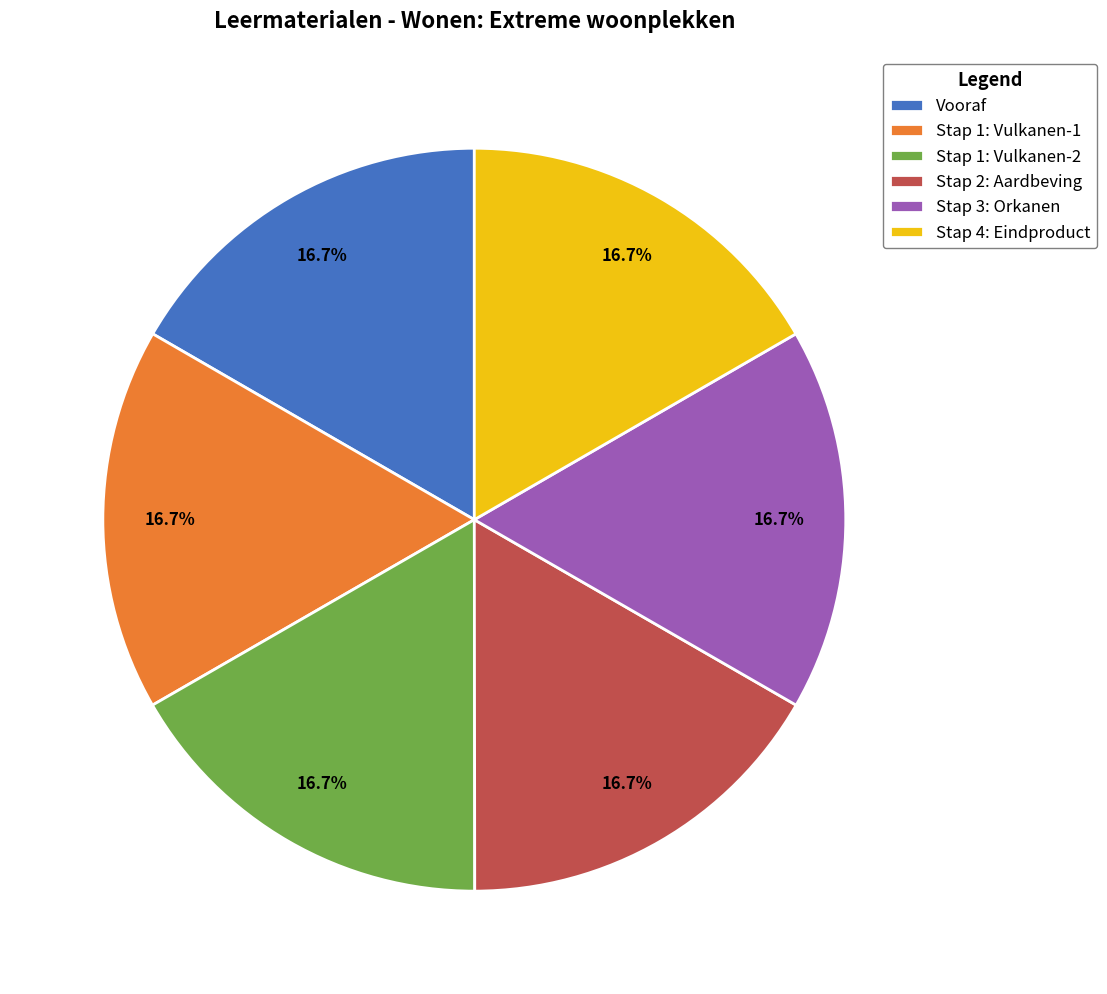

Combined, what portion of the pie is Stap 2: Aardbeving and Stap 4: Eindproduct?

33.3%